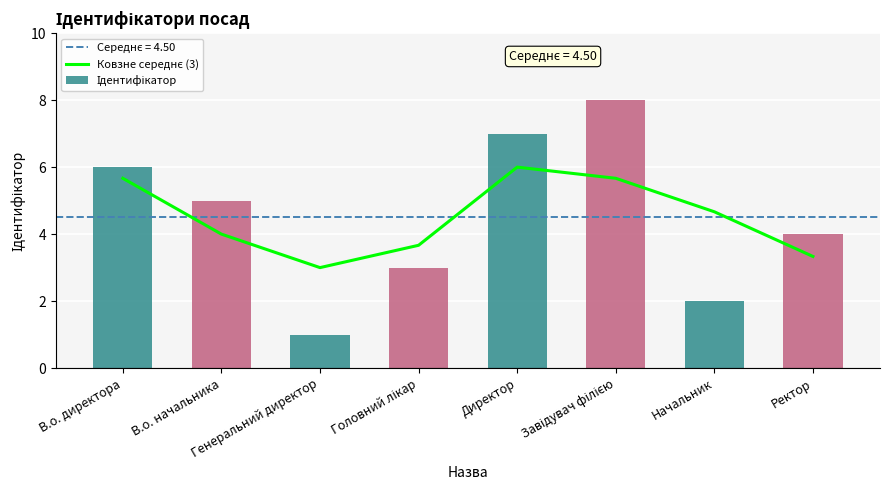

Which category has the lowest value across all series?

Генеральний директор